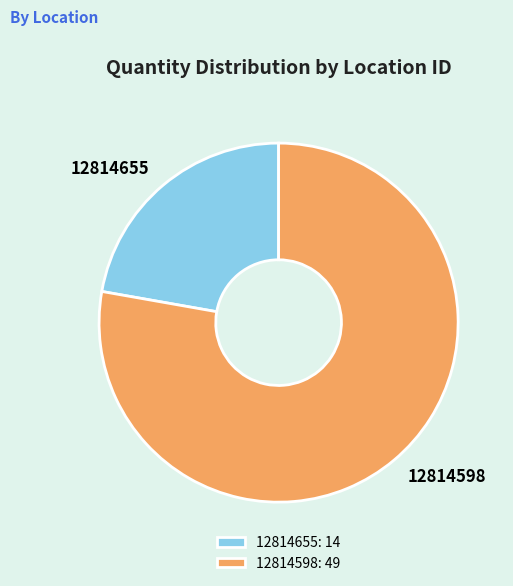

True or false: 12814655 accounts for 15% of the total.

False